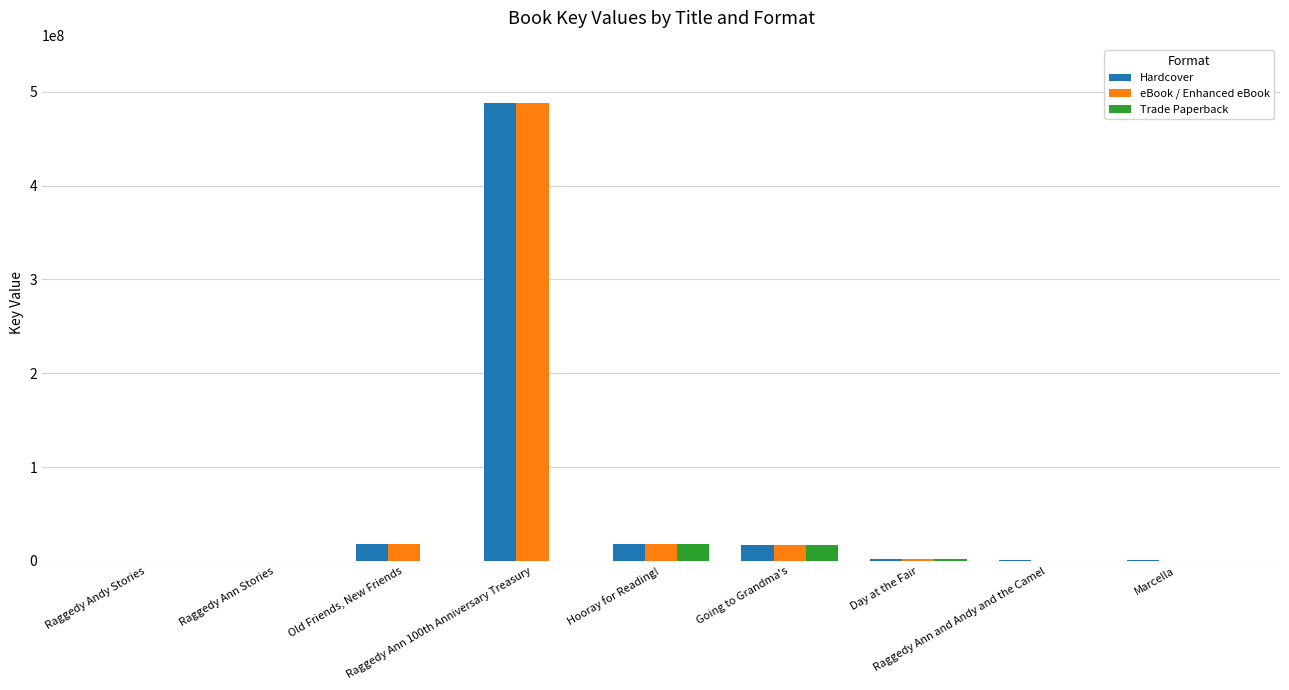

What are all the series names shown in the legend?

Hardcover, eBook / Enhanced eBook, Trade Paperback